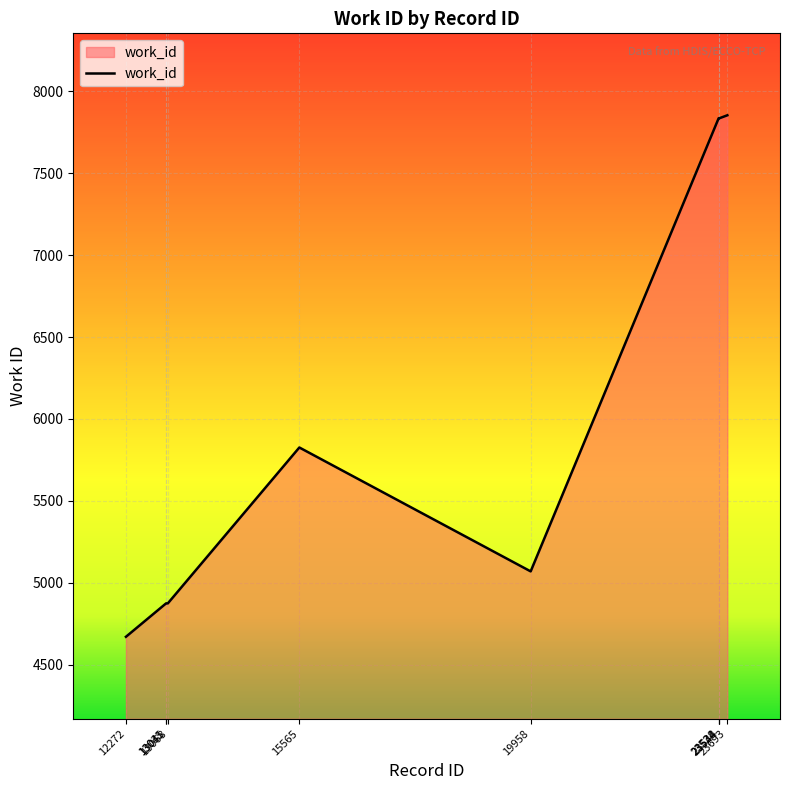

The value at 13041 is 4875. True or false?

True